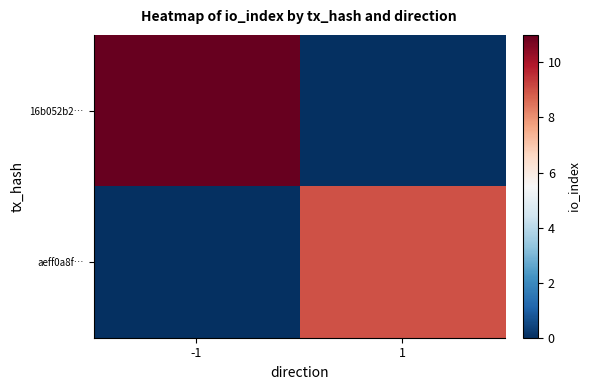

Rank the series by their maximum value, from lowest to highest.

aeff0a8f…, 16b052b2…